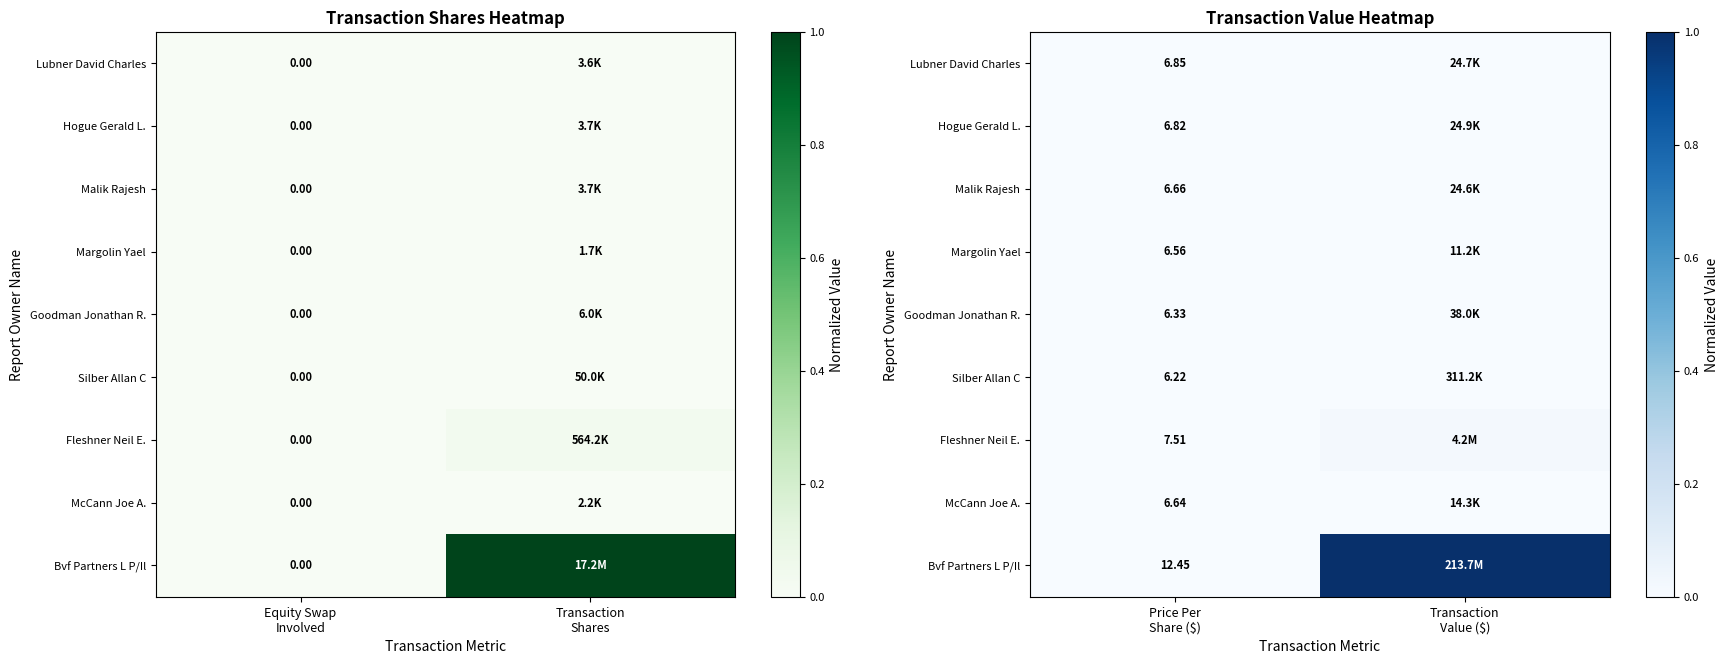

List the series in order of their peak value, lowest first.

Margolin Yael, McCann Joe A., Malik Rajesh, Lubner David Charles, Hogue Gerald L., Goodman Jonathan R., Silber Allan C, Fleshner Neil E., Bvf Partners L P/Il